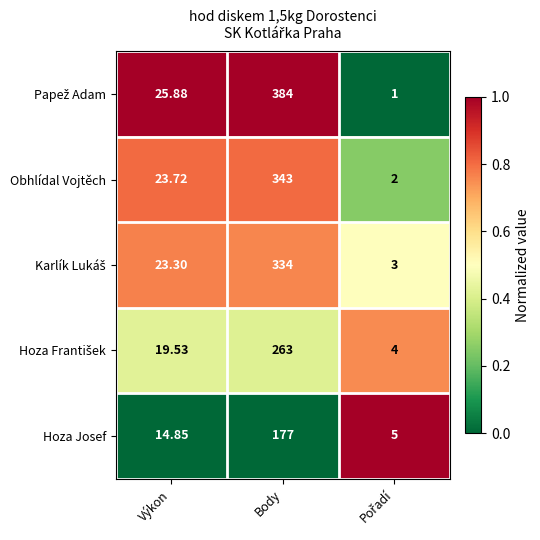

At which category is the sum across all series the highest?

Body